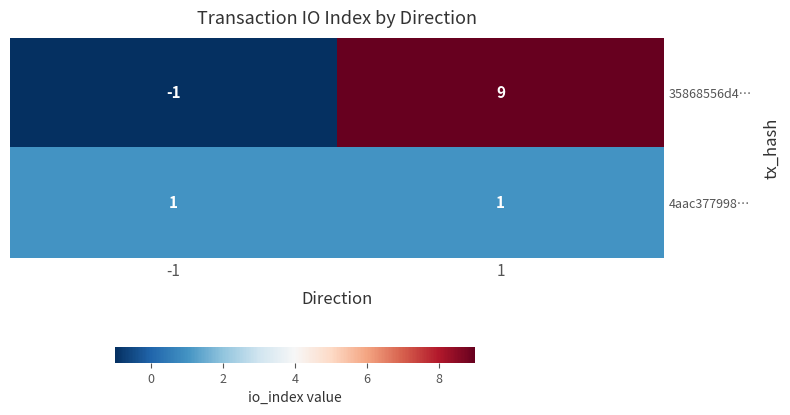

Reading left to right, list all the values displayed in this chart.

35868556d4…: -1=-1	1=9
4aac377998…: -1=1	1=1